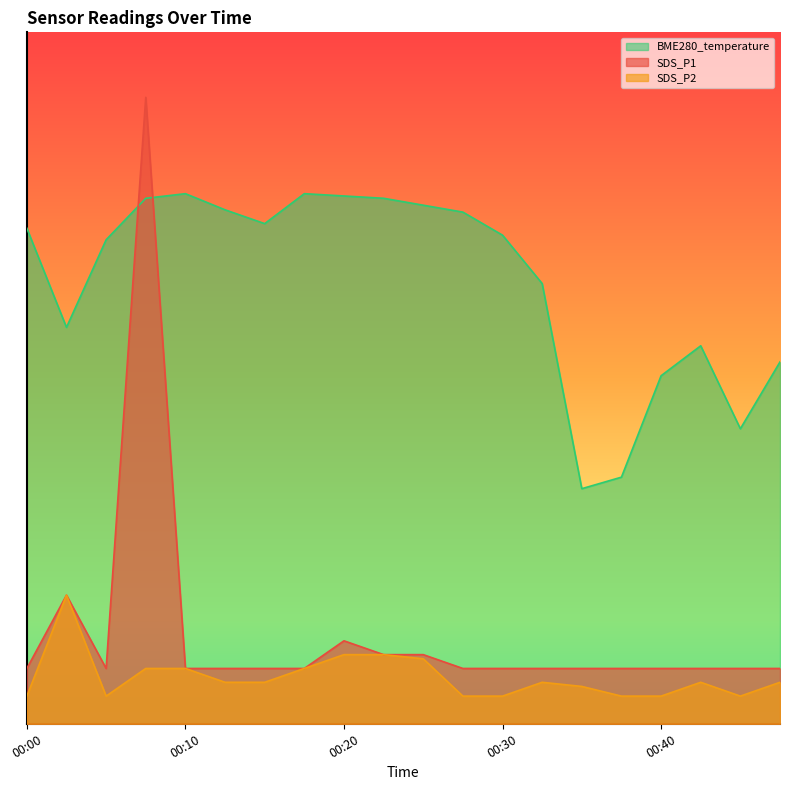

Reading right to left, transcribe all the data shown in this chart.

SDS_P1: 1.6	1.6	1.6	1.6	1.6	1.6	1.6	1.6	1.6	2.0	2.0	2.4	1.6	1.6	1.6	1.6	18.1	1.6	3.7	1.6
SDS_P2: 1.2	0.8	1.2	0.8	0.8	1.1	1.2	0.8	0.8	1.9	2.0	2.0	1.6	1.2	1.2	1.6	1.6	0.8	3.7	0.8
BME280_temperature: 10.5	8.5	10.9	10.1	7.1	6.8	12.7	14.1	14.8	15.0	15.2	15.3	15.3	14.5	14.9	15.3	15.2	14.0	11.5	14.3